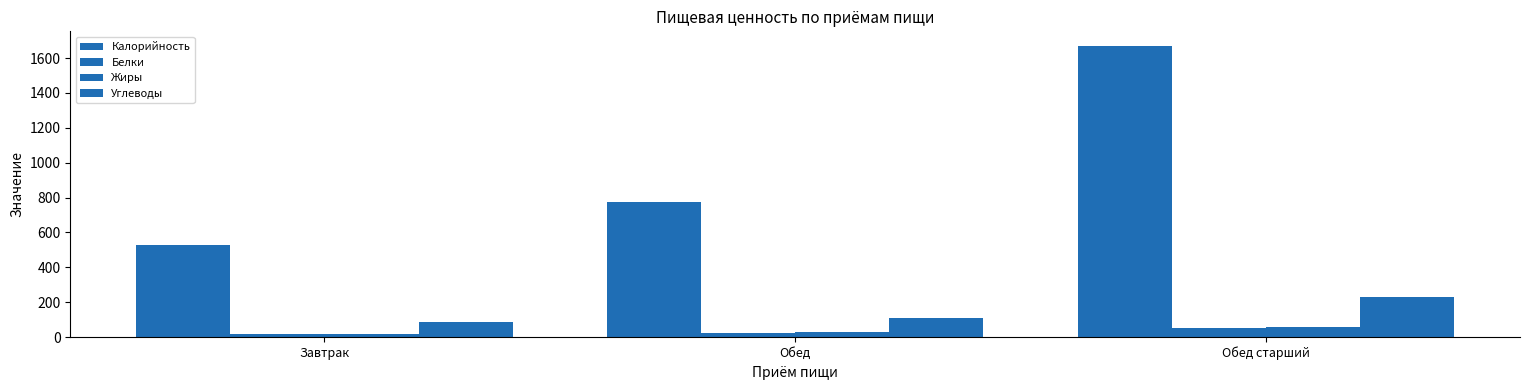

How many bars are there in each group?

4